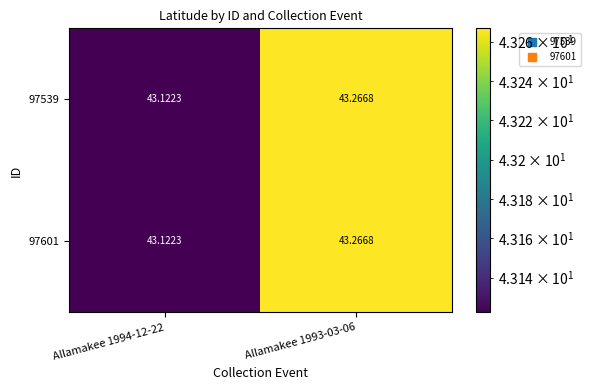

Reading left to right, list all the values displayed in this chart.

97539: Allamakee 1994-12-22=43.1	Allamakee 1993-03-06=43.3
97601: Allamakee 1994-12-22=43.1	Allamakee 1993-03-06=43.3